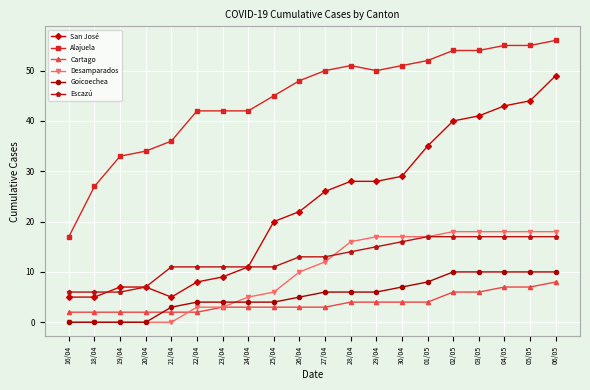

Rank the series by their maximum value, from highest to lowest.

Alajuela, San José, Desamparados, Escazú, Goicoechea, Cartago